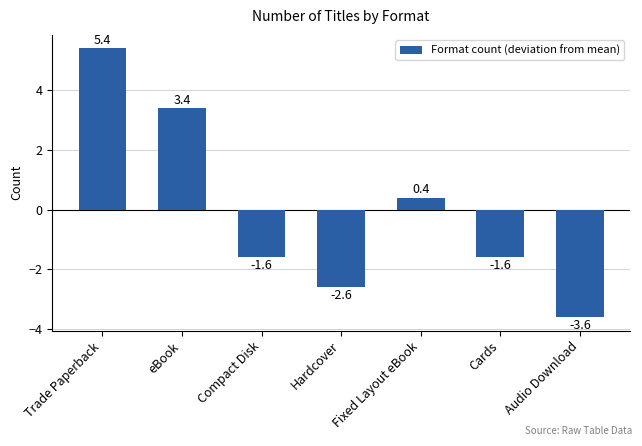

Reading right to left, transcribe all the data shown in this chart.

Audio Download=-3.6	Cards=-1.6	Fixed Layout eBook=0.4	Hardcover=-2.6	Compact Disk=-1.6	eBook=3.4	Trade Paperback=5.4